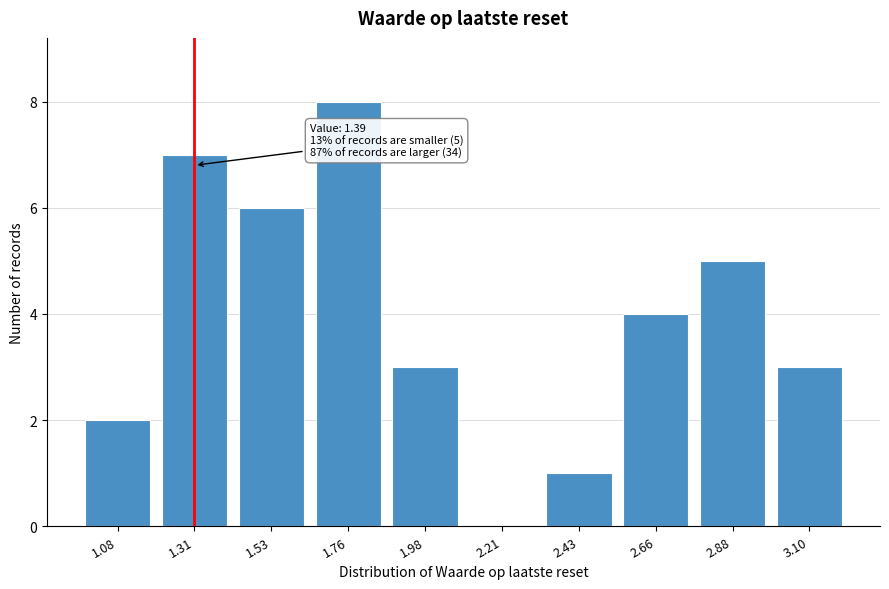

Reading right to left, extract all data points from this chart.

3.10=3	2.88=5	2.66=4	2.43=1	2.21=0	1.98=3	1.76=8	1.53=6	1.31=7	1.08=2